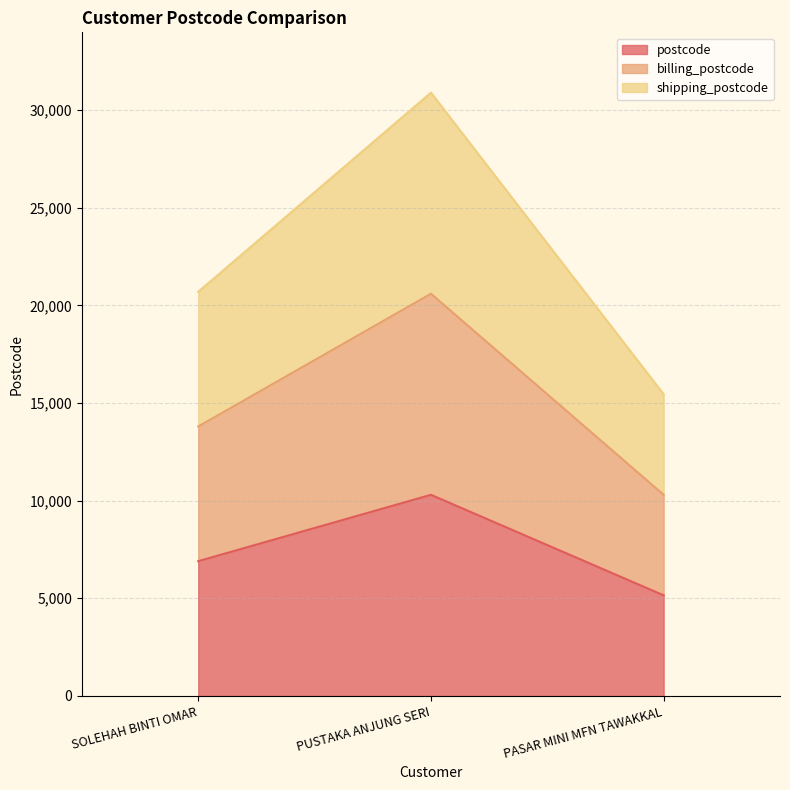

List the series in order of their overall mean, lowest first.

postcode, billing_postcode, shipping_postcode